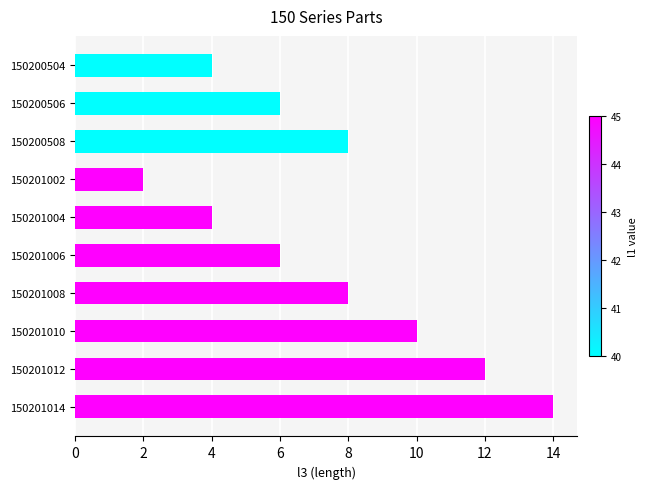

What is the difference between the second highest and minimum values?

10